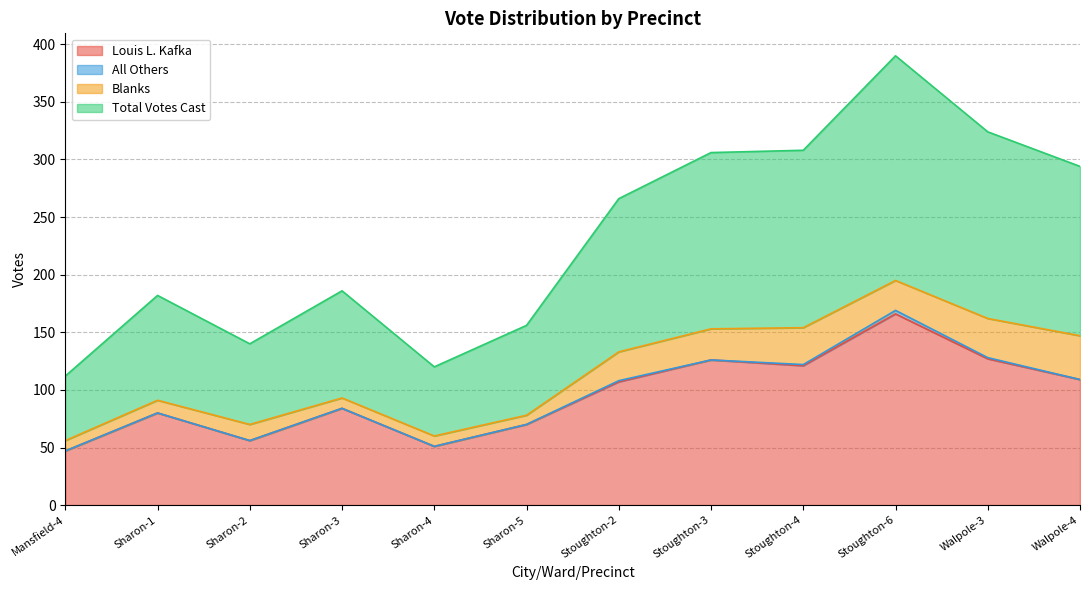

Which series changed the most between Mansfield-4 and Sharon-1?

Total Votes Cast